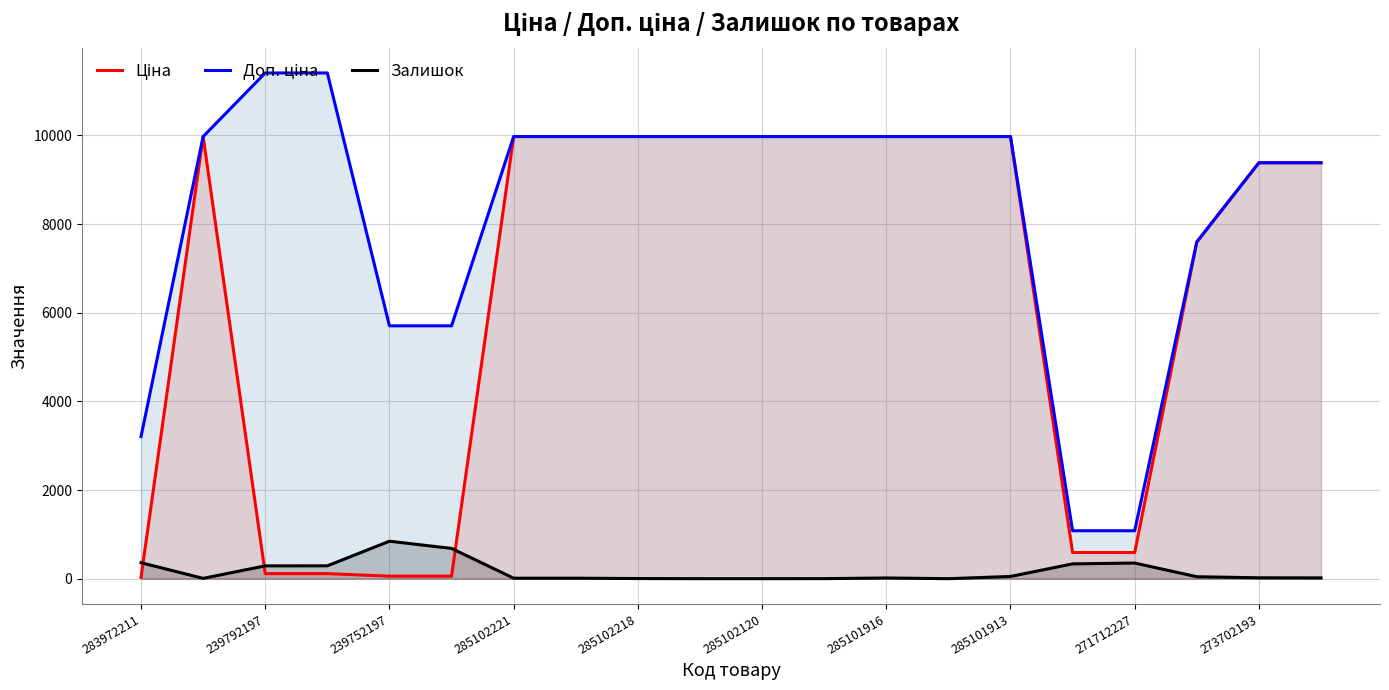

Reading left to right, list all the values displayed in this chart.

Ціна: 32.0	9975.0	114.1	114.1	57.0	57.0	9975.0	9975.0	9975.0	9975.0	9975.0	9975.0	9975.0	9975.0	9975.0	589.9	589.9	7596.5	9384.0	9384.0
Доп. ціна: 3205.0	9975.0	11410.0	11410.0	5705.0	5705.0	9975.0	9975.0	9975.0	9975.0	9975.0	9975.0	9975.0	9975.0	9975.0	1081.7	1081.7	7596.5	9384.0	9384.0
Залишок: 360.0	7.0	289.0	290.0	845.0	683.0	11.0	11.0	3.0	0.0	0.0	1.0	16.0	0.0	50.0	334.0	353.0	44.0	20.0	18.0